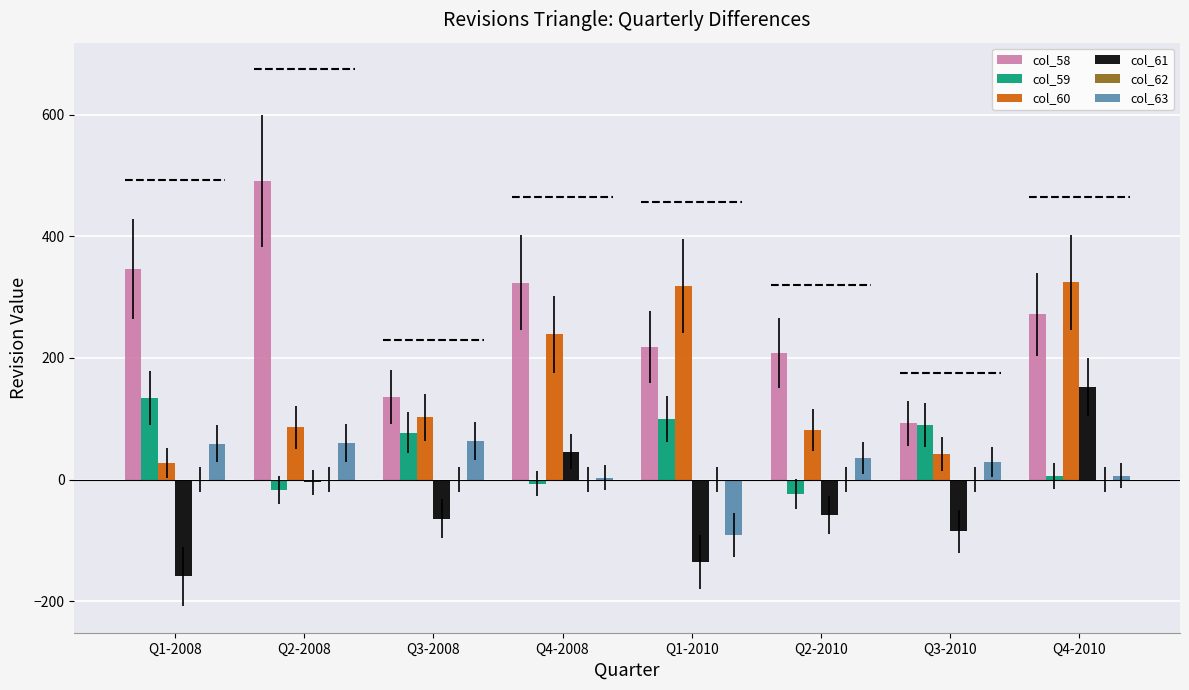

Which series has the largest range (max minus min)?

col_58